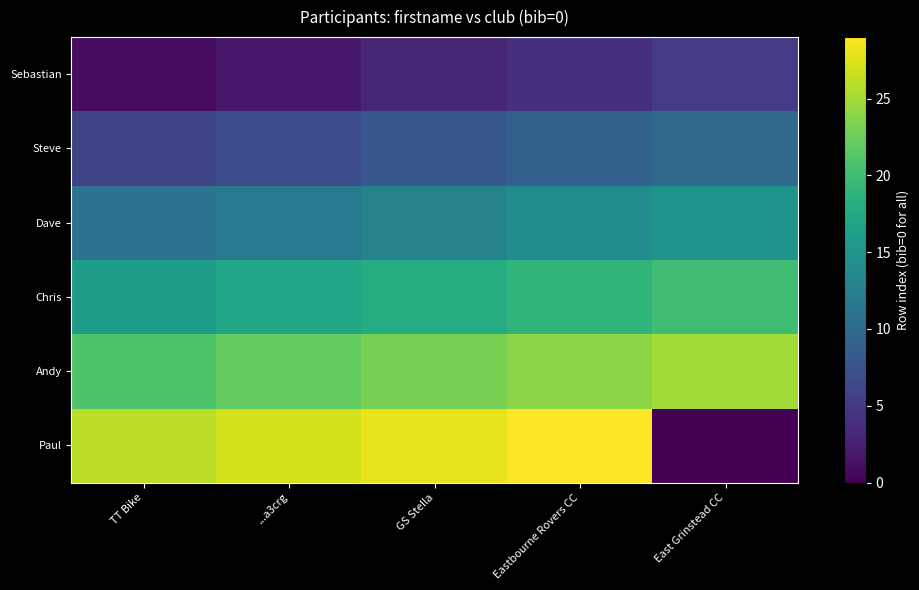

Which series has the largest total across all categories?

Andy